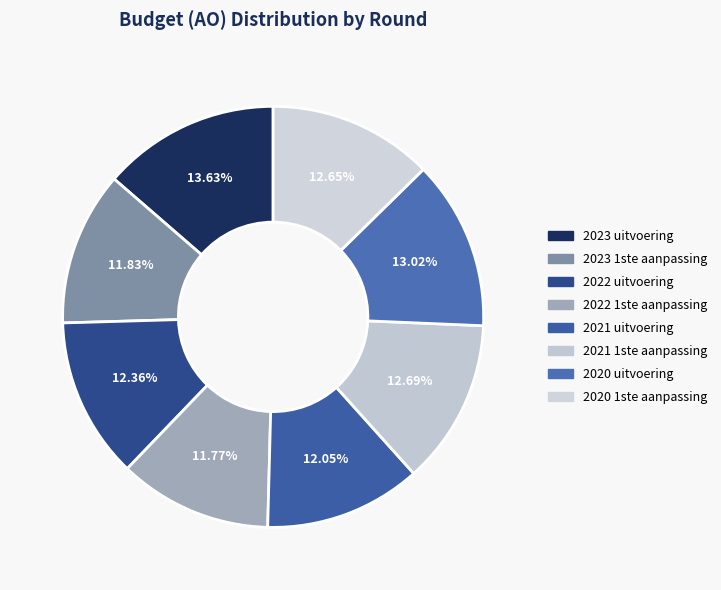

Count the number of slices in the pie.

8